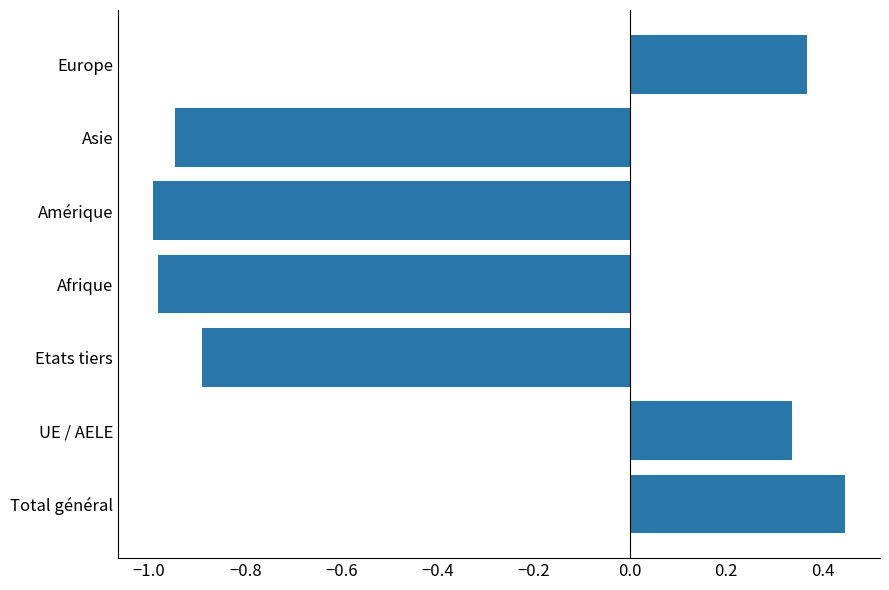

Count the values in the range 0 to 1.

3